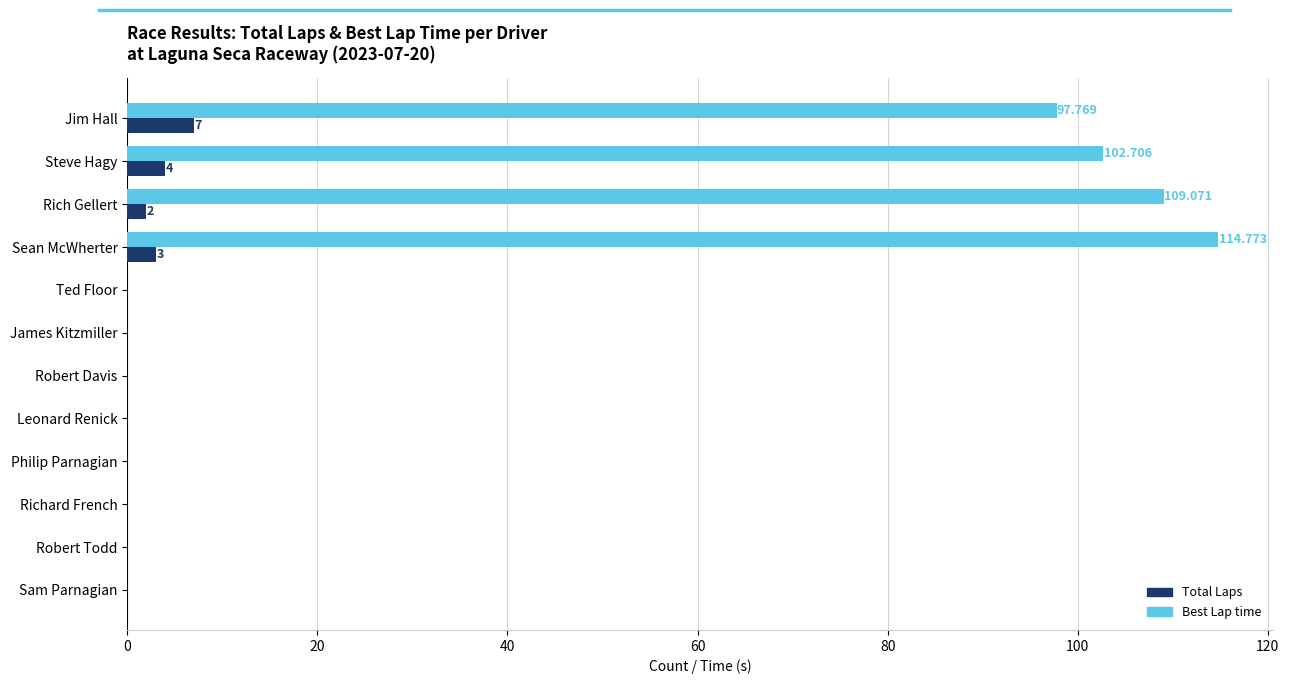

Which series has the largest total across all categories?

Best Lap time